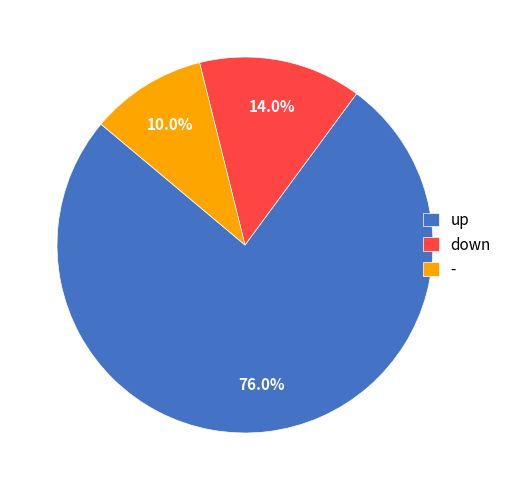

Count the number of slices in the pie.

3